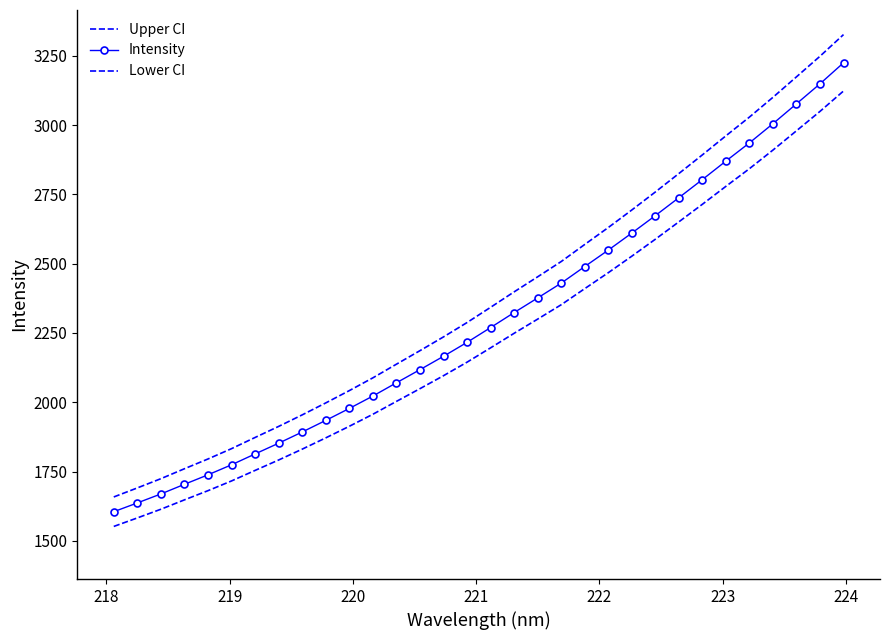

Reading left to right, what are all the values shown in this chart?

Upper CI: 1658.5	1691.1	1724.5	1760.3	1795.6	1832.9	1873.2	1913.1	1954.7	1997.8	2042.2	2088.3	2137.5	2186.3	2236.0	2287.8	2342.7	2398.4	2452.8	2507.8	2569.4	2630.4	2693.7	2758.6	2825.2	2892.5	2961.2	3028.8	3100.1	3173.9	3248.2	3326.2
Intensity: 1605.4	1637.0	1669.4	1704.2	1738.5	1774.7	1813.8	1852.6	1892.9	1934.8	1977.9	2022.6	2070.4	2117.8	2166.0	2216.3	2269.6	2323.7	2376.5	2429.9	2489.8	2549.0	2610.4	2673.4	2738.1	2803.4	2870.1	2935.8	3005.0	3076.6	3148.7	3224.5
Lower CI: 1552.2	1582.9	1614.3	1648.1	1681.3	1716.4	1754.4	1792.0	1831.1	1871.8	1913.6	1957.0	2003.3	2049.3	2096.1	2144.8	2196.5	2249.0	2300.2	2352.0	2410.1	2467.5	2527.1	2588.2	2650.9	2714.3	2779.0	2842.7	2909.8	2979.3	3049.3	3122.8